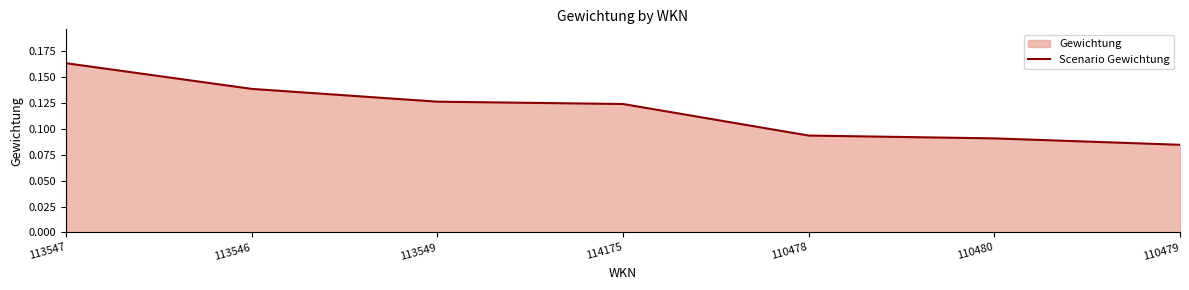

What is the sum of the values at 113546 and 110478?

0.2